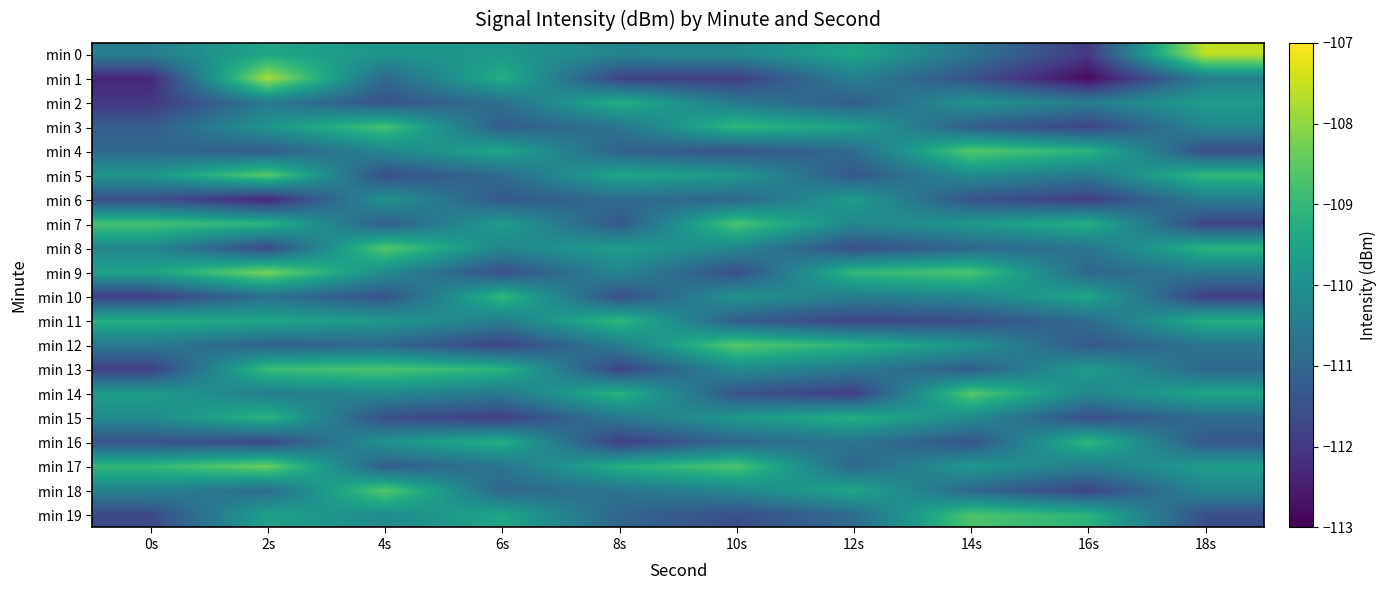

At which category is the sum across all series the highest?

2s